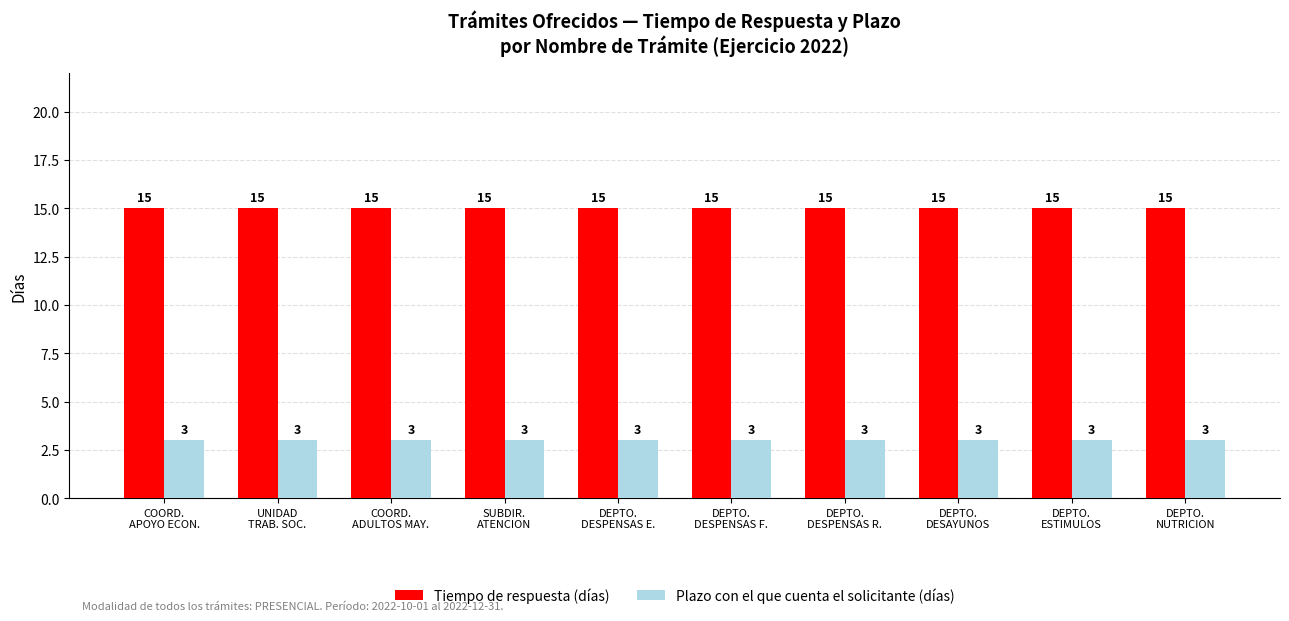

Reading right to left, list all the values displayed in this chart.

Tiempo de respuesta (días): 15	15	15	15	15	15	15	15	15	15
Plazo con el que cuenta el solicitante (días): 3	3	3	3	3	3	3	3	3	3